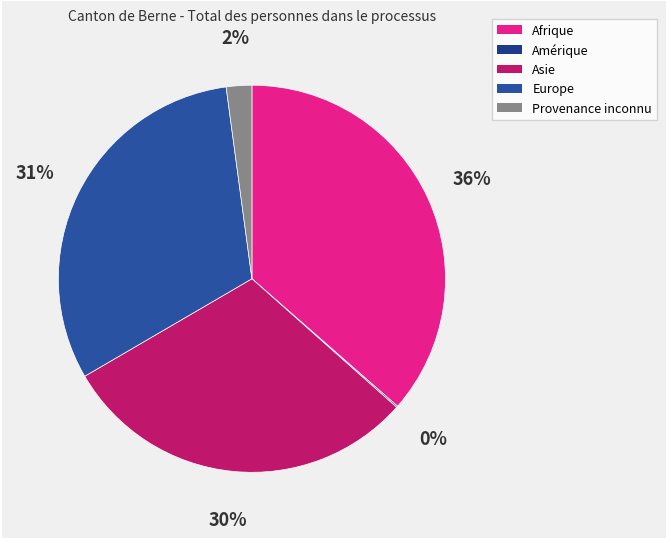

How many slices are in this pie chart?

5